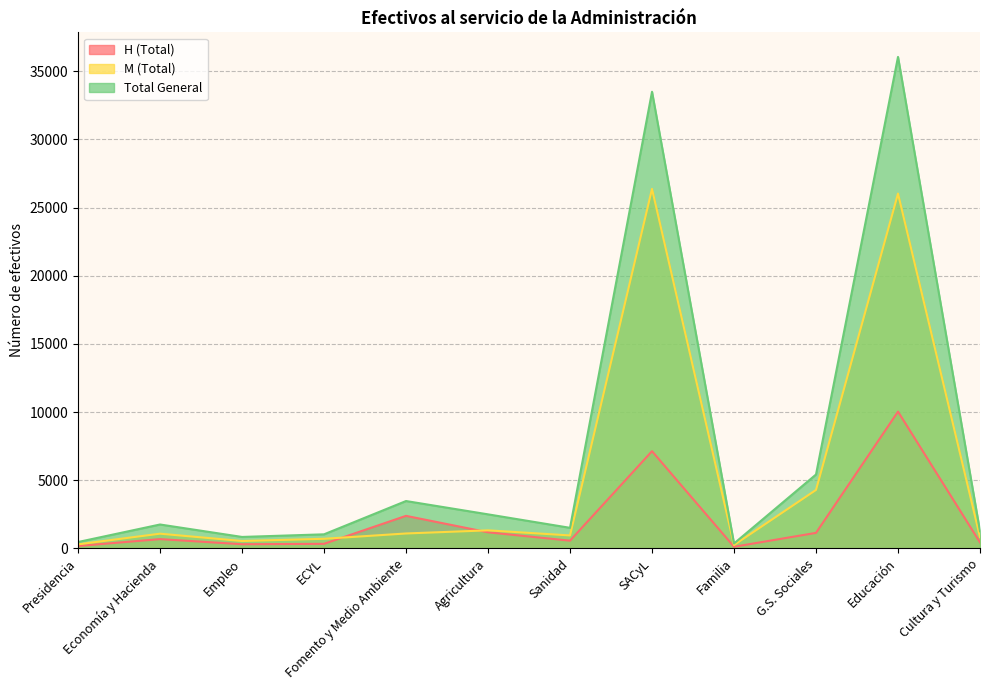

True or false: Total General and H (Total) cross at least once.

False